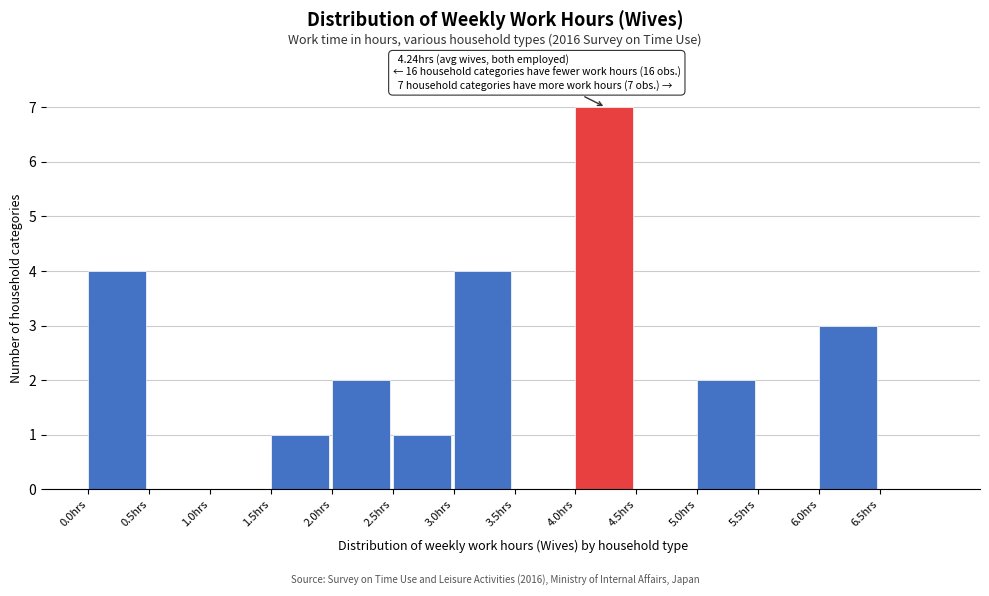

Which range on the x-axis has the tallest bar?

4.0 to 4.5